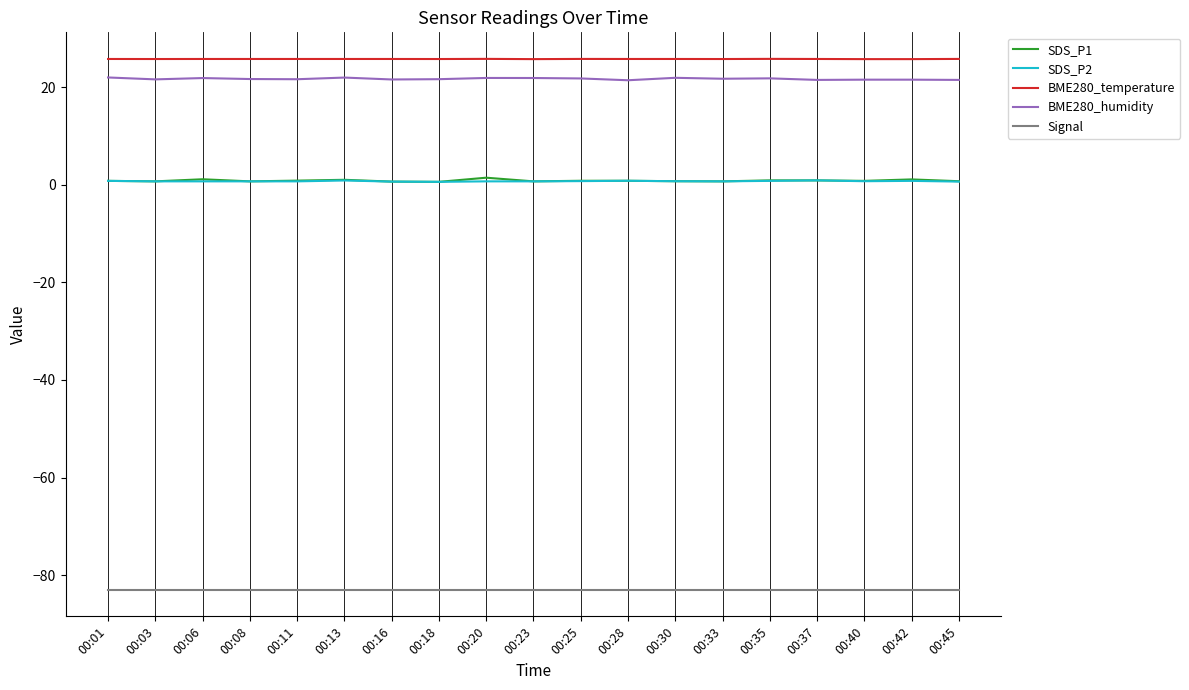

Count the number of categories in the chart.

19